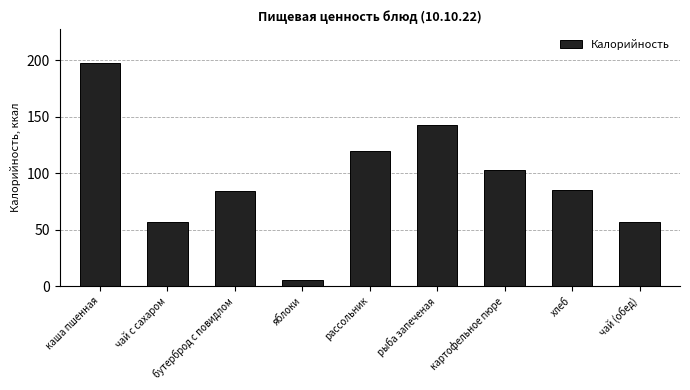

At which category does the chart reach its minimum across all series?

яблоки